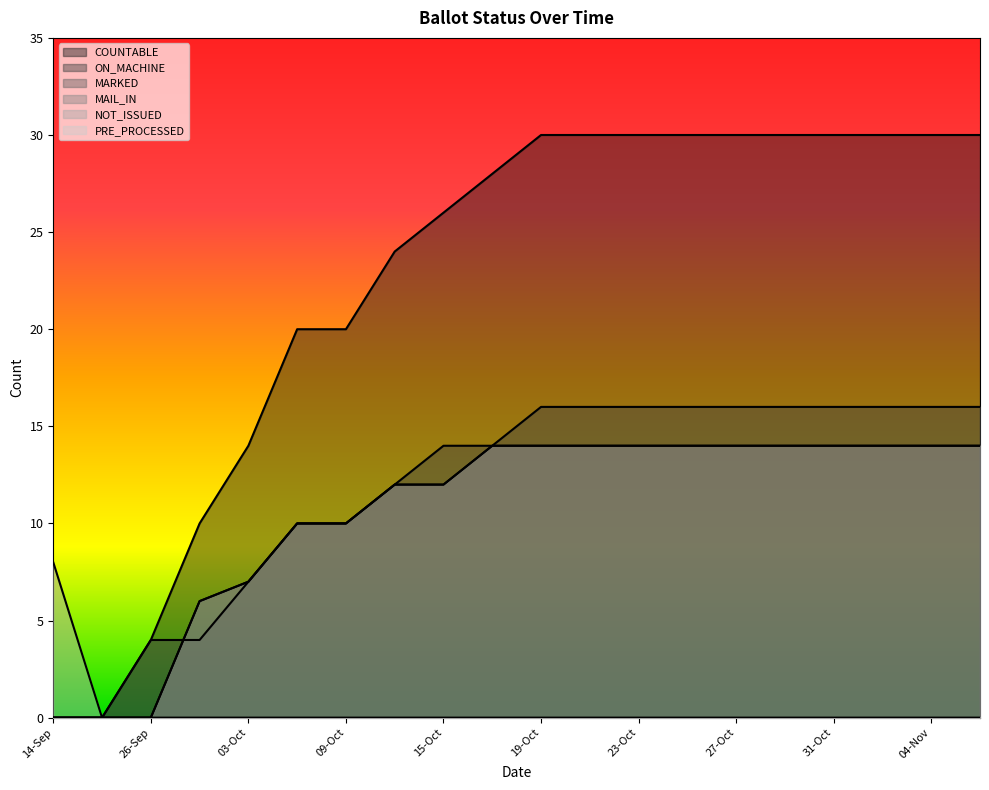

True or false: COUNTABLE and NOT_ISSUED intersect in this chart.

False